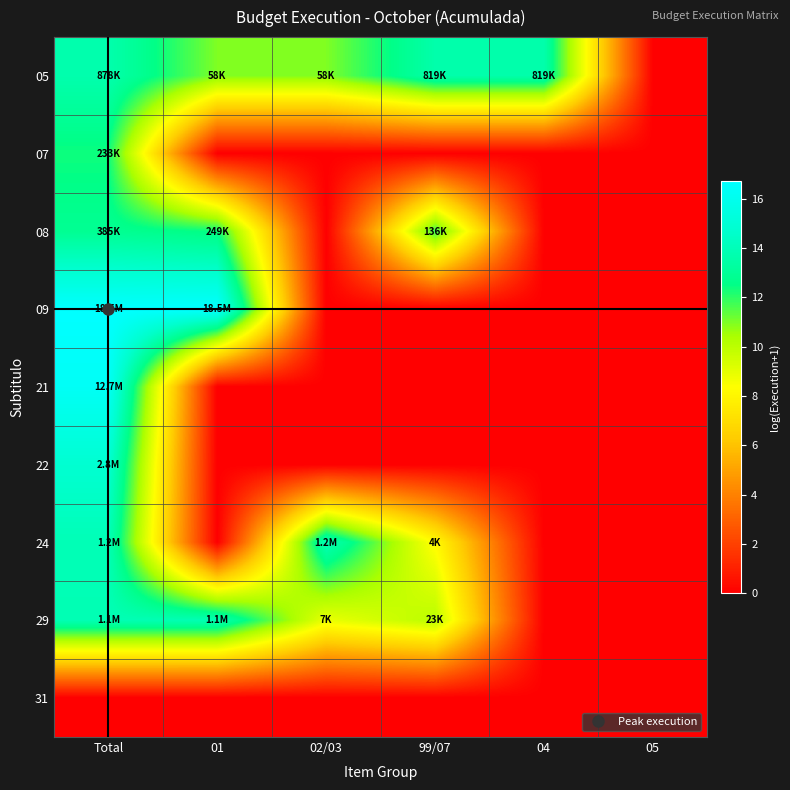

Reading left to right, what are all the values shown in this chart?

05: Total=13.7	01=11.0	02/03=11.0	99/07=13.6	04=13.6	05=0.0
07: Total=12.4	01=0.0	02/03=0.0	99/07=0.0	04=0.0	05=0.0
08: Total=12.9	01=12.4	02/03=0.0	99/07=11.8	04=0.0	05=0.0
09: Total=16.7	01=16.7	02/03=0.0	99/07=0.0	04=0.0	05=0.0
21: Total=16.4	01=0.0	02/03=0.0	99/07=0.0	04=0.0	05=0.0
22: Total=14.8	01=0.0	02/03=0.0	99/07=0.0	04=0.0	05=0.0
24: Total=14.0	01=0.0	02/03=14.0	99/07=8.2	04=0.0	05=0.0
29: Total=13.9	01=13.9	02/03=8.9	99/07=10.1	04=0.0	05=0.0
31: Total=0.0	01=0.0	02/03=0.0	99/07=0.0	04=0.0	05=0.0